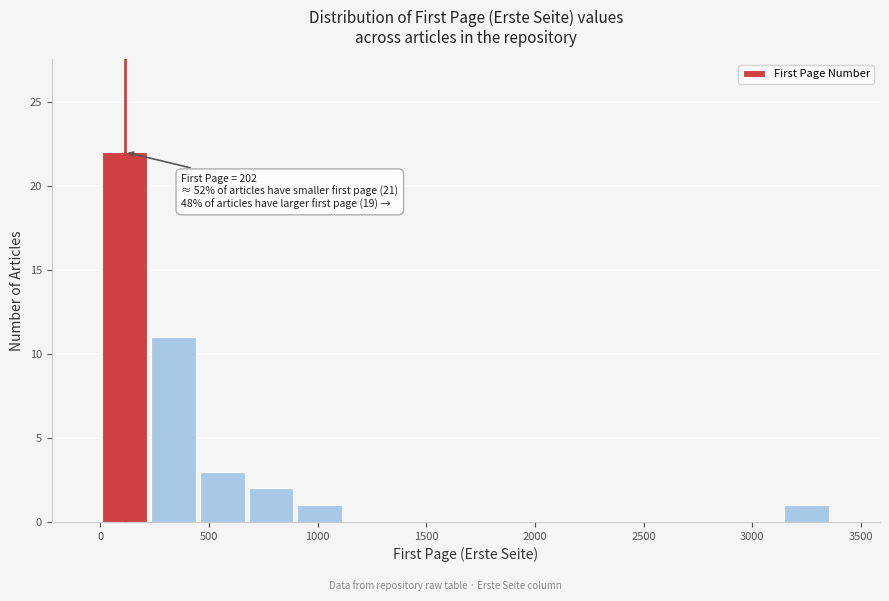

Over which range of the x-axis is the bar tallest?

0 to 250